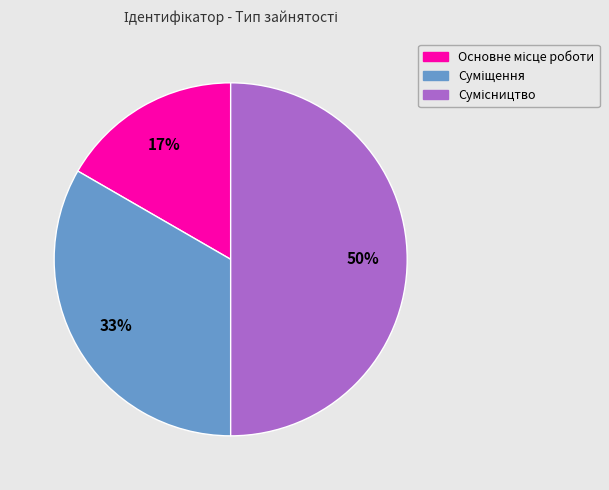

To the nearest percent, what is the average slice percentage?

33%